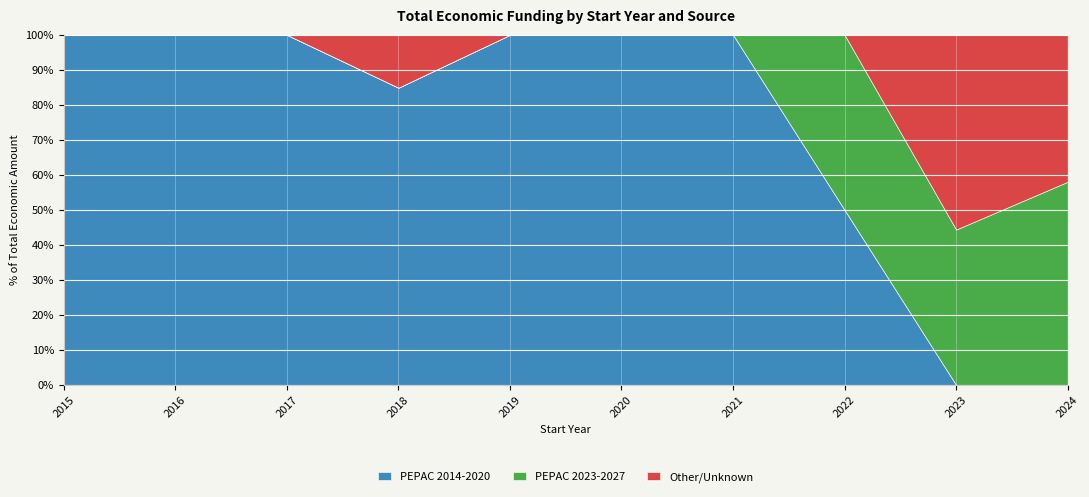

How many values in Other/Unknown are above zero?

3